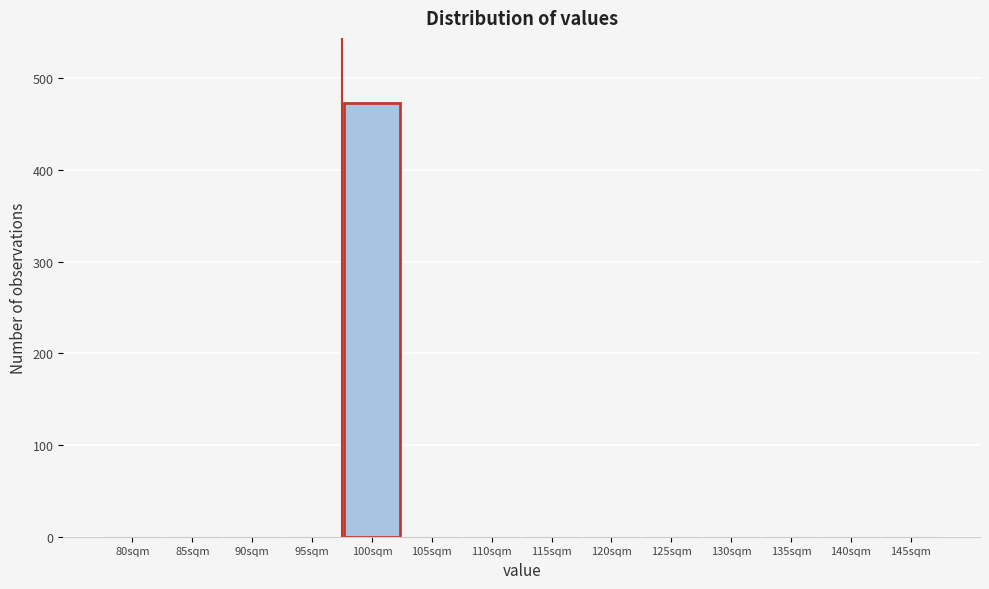

Reading left to right, what are all the values shown in this chart?

80sqm=0	85sqm=0	90sqm=0	95sqm=0	100sqm=473	105sqm=0	110sqm=0	115sqm=0	120sqm=0	125sqm=0	130sqm=0	135sqm=0	140sqm=0	145sqm=0